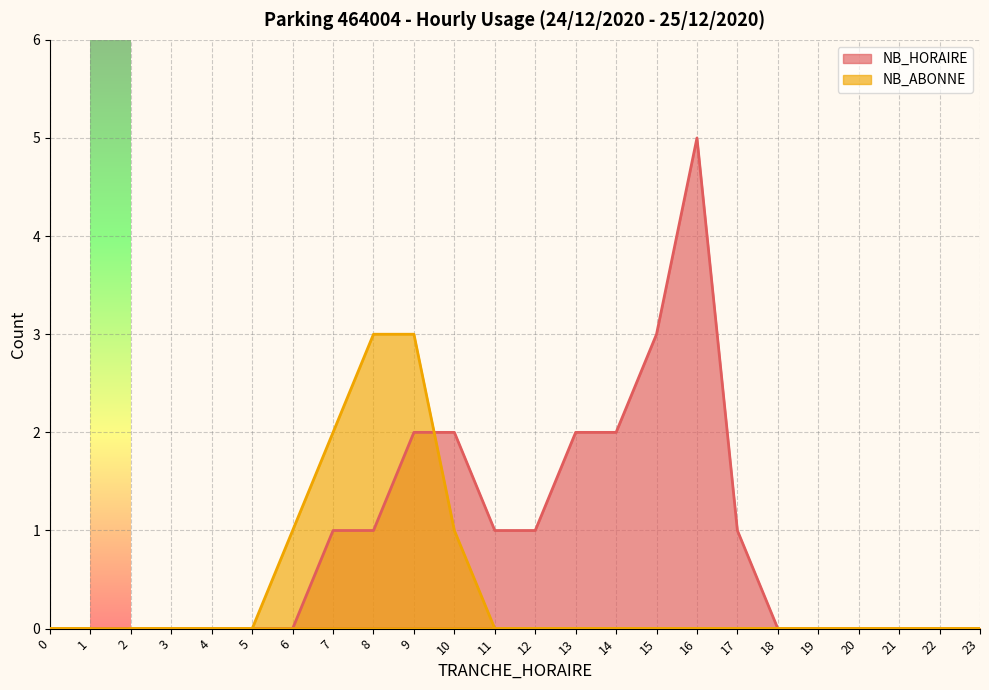

What is the difference between the maximum and minimum values in the NB_ABONNE series?

3